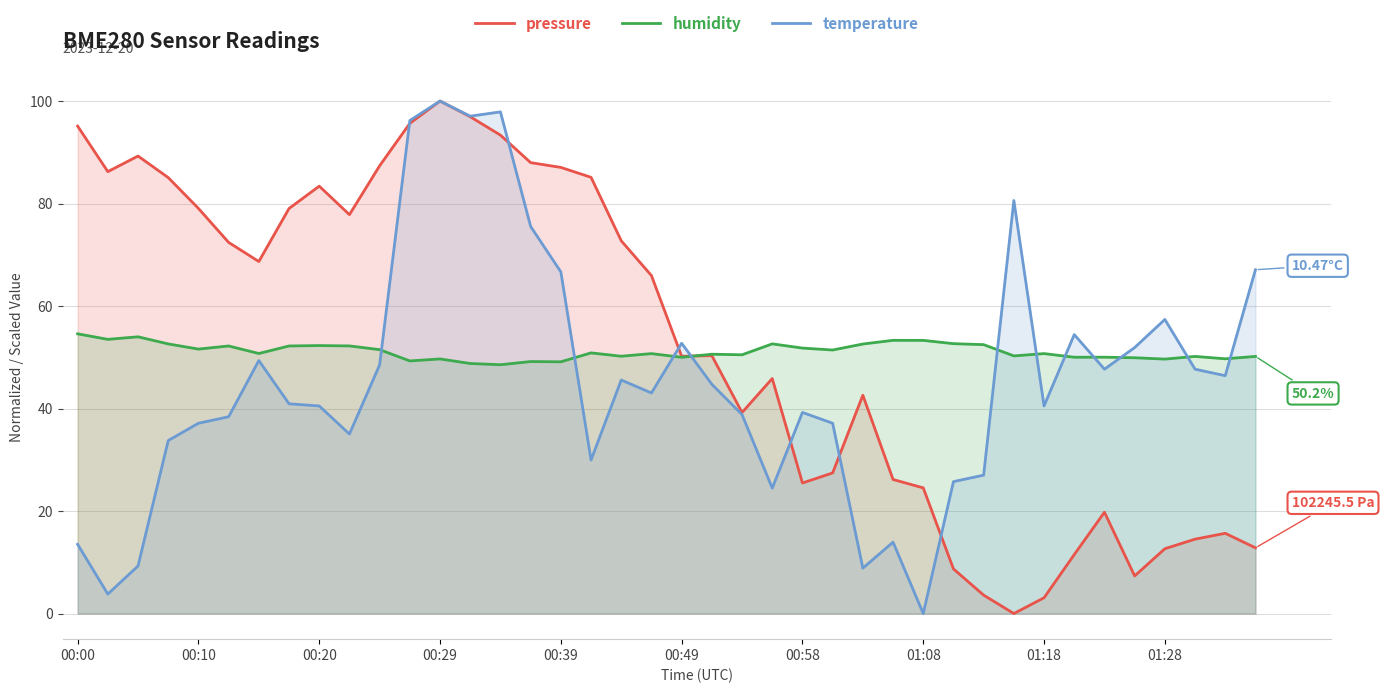

What is the total value across all series at 00:20?

176.2